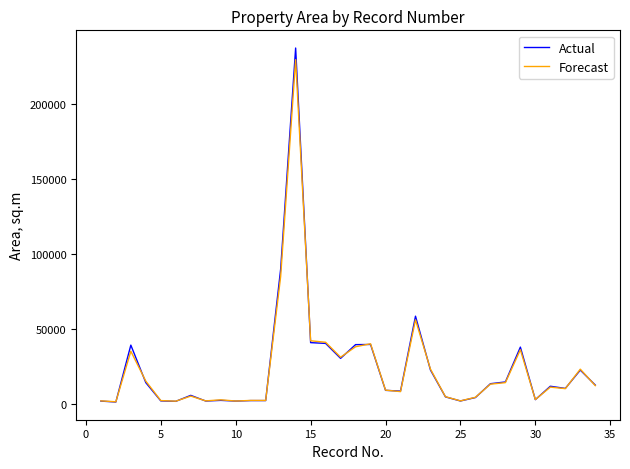

How many distinct data groups are displayed?

2